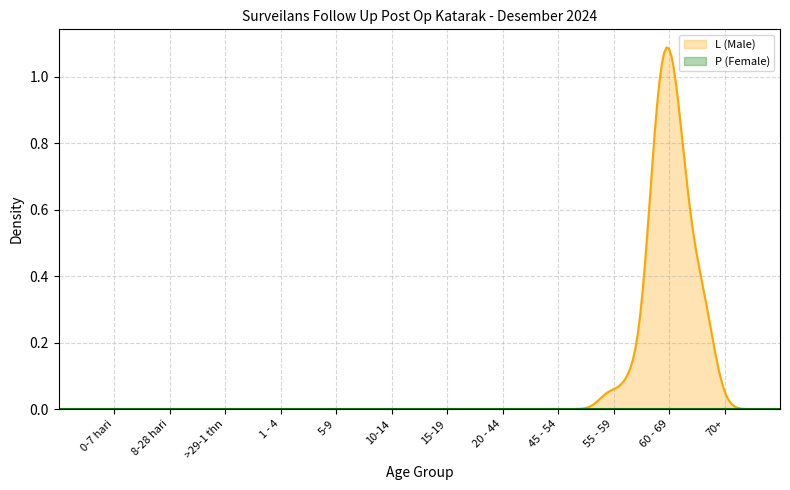

True or false: P (Female) has a value of 0 at 10-14.

True